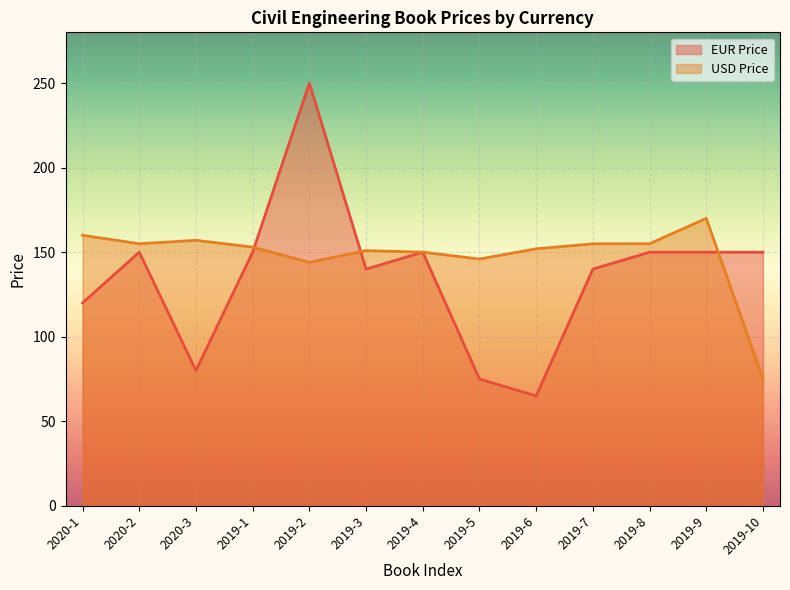

True or false: USD Price has more than 0 interior local peaks.

True